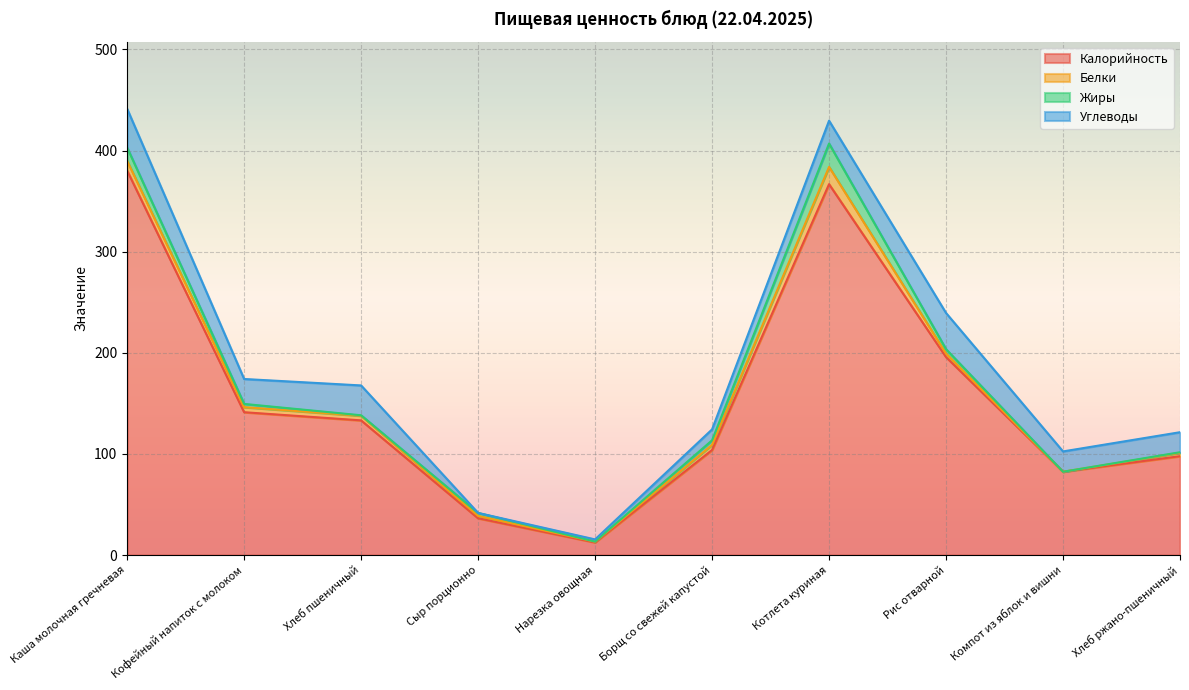

Rank the categories by Белки value from highest to lowest.

Котлета куриная, Каша молочная гречневая, Борщ со свежей капустой, Кофейный напиток с молоком, Хлеб пшеничный, Рис отварной, Хлеб ржано-пшеничный, Сыр порционно, Нарезка овощная, Компот из яблок и вишни